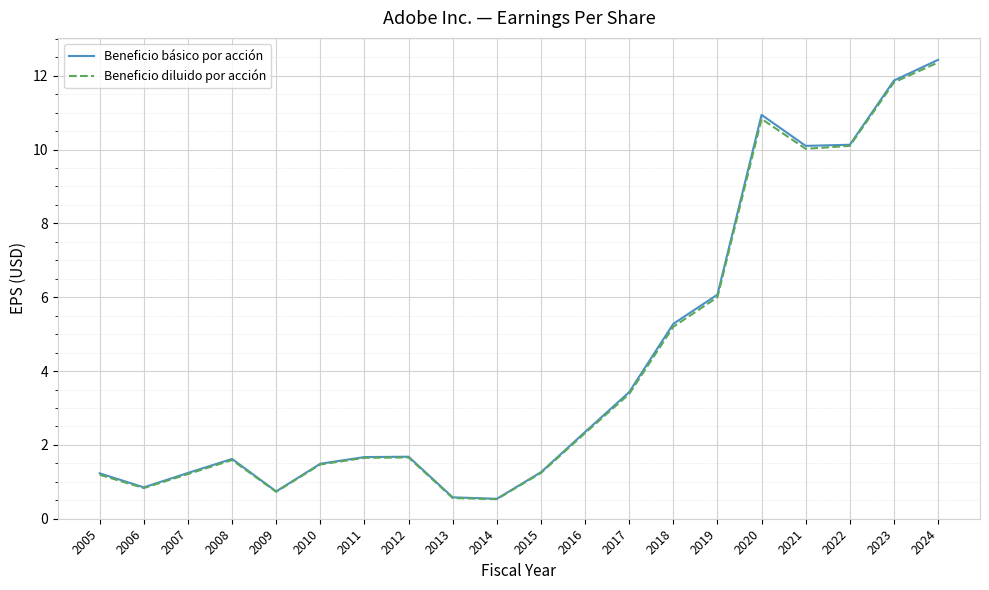

Is the value of Beneficio diluido por acción at 2012 greater than the value of Beneficio básico por acción at 2015?

Yes